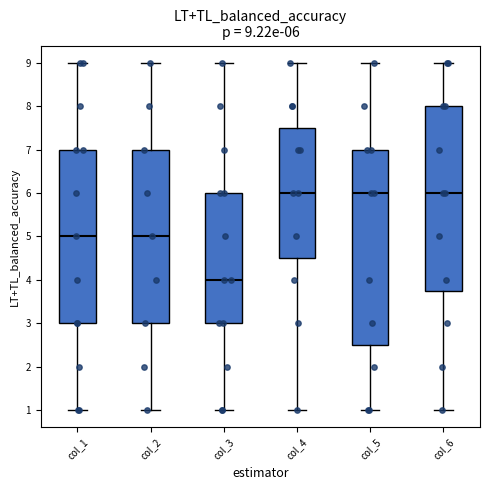

Which box has the lowest median line?

col_3